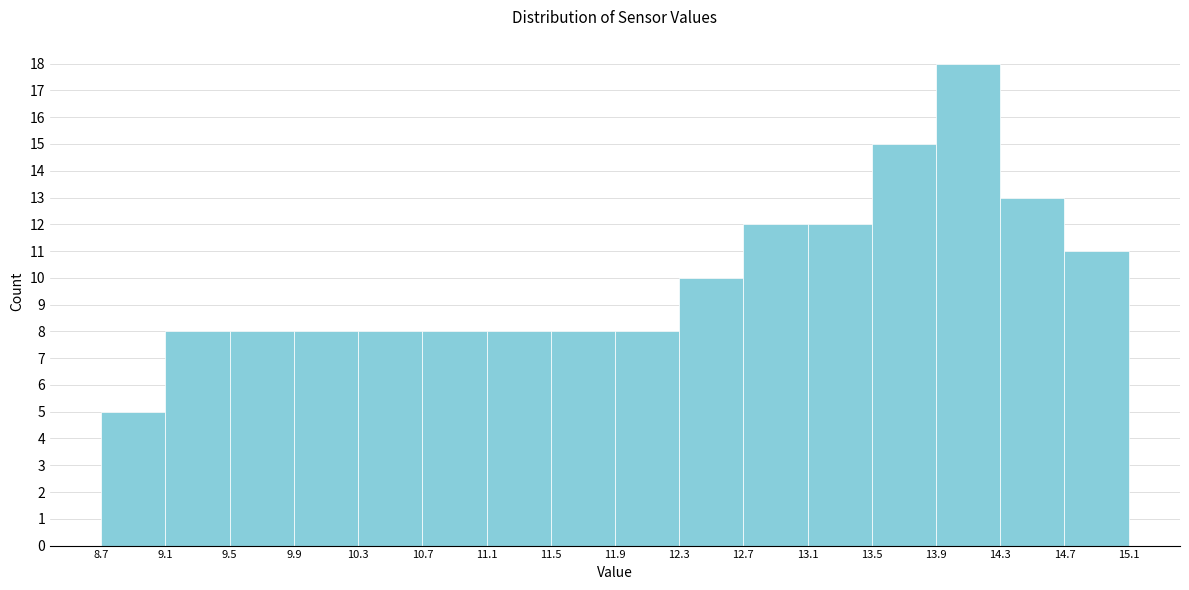

Which range on the x-axis has the tallest bar?

13.9 to 14.3